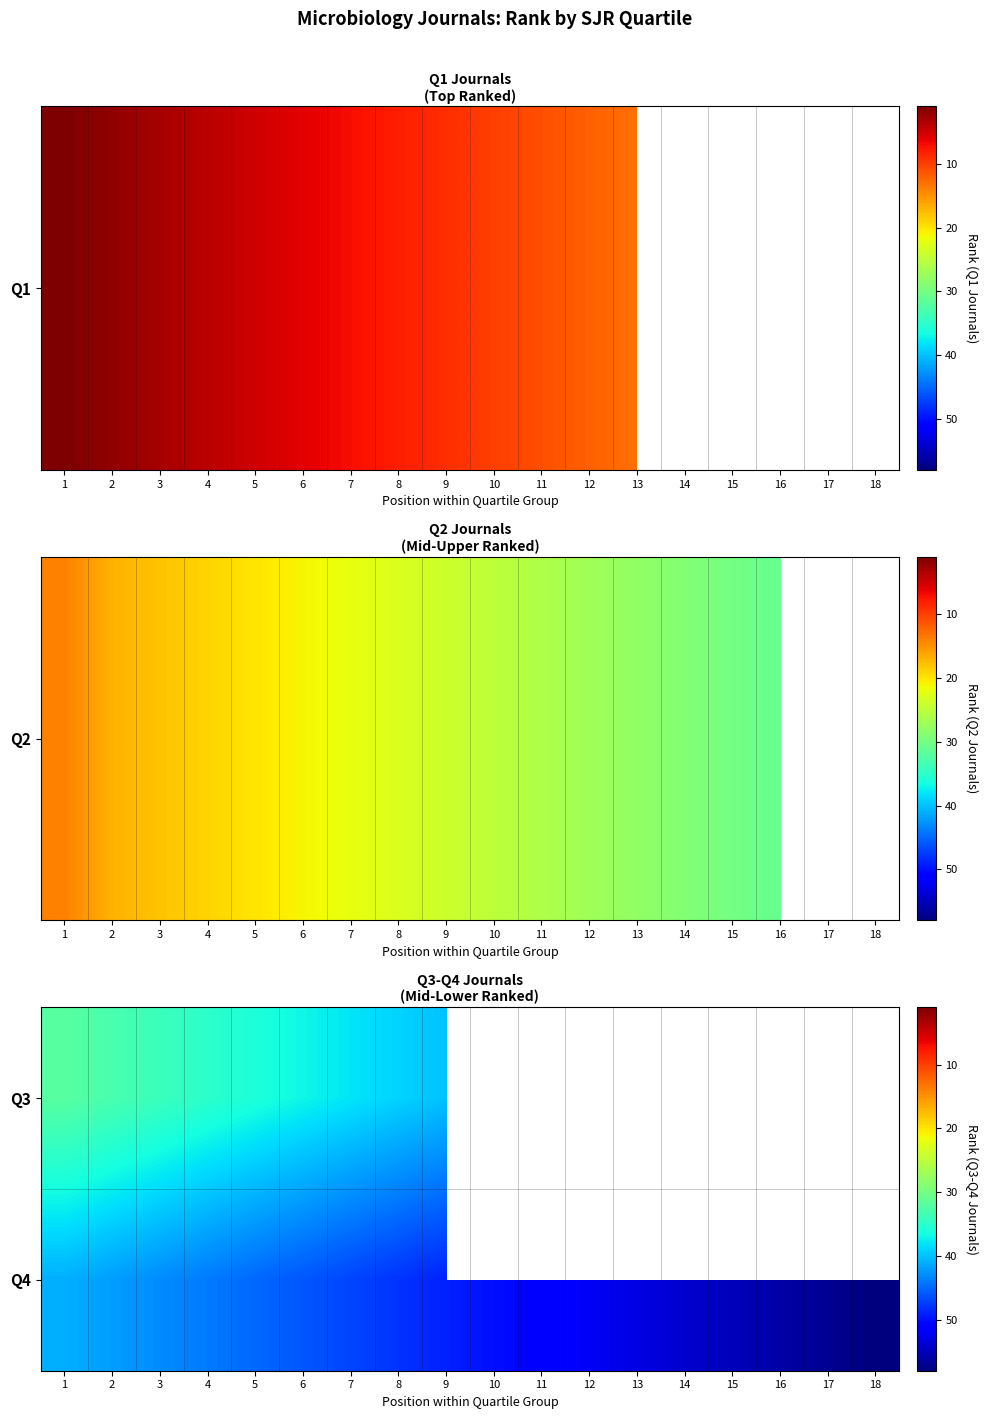

At which category is the sum across all series the highest?

1